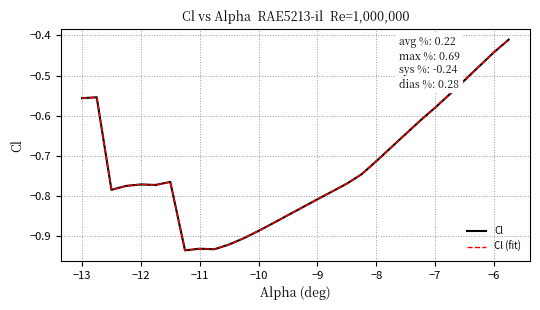

Is this an area chart (filled region under the line)?

No